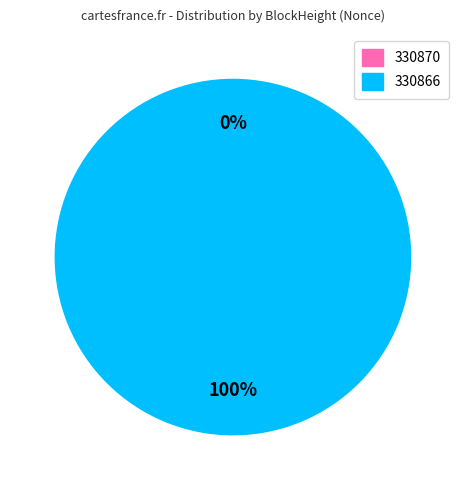

To the nearest percent, what is the combined percentage of 330870 and 330866?

100%